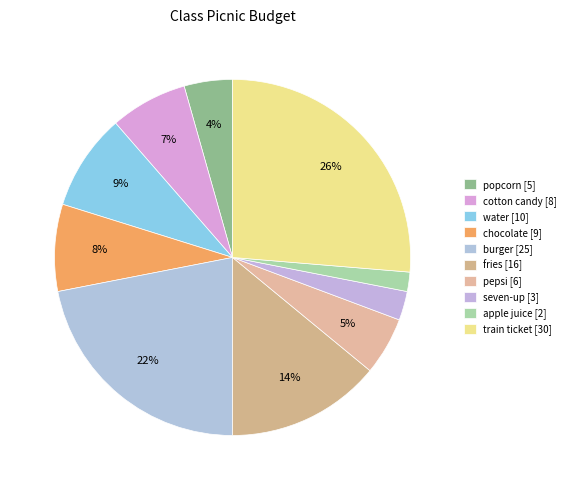

How many slices are in this pie chart?

10